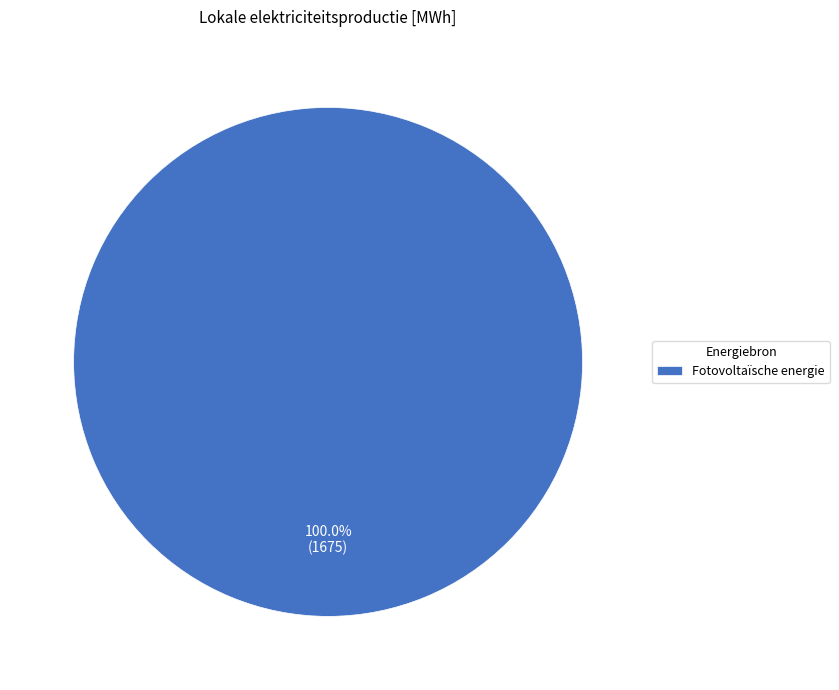

Does Fotovoltaïsche energie account for over 50% of the chart?

Yes